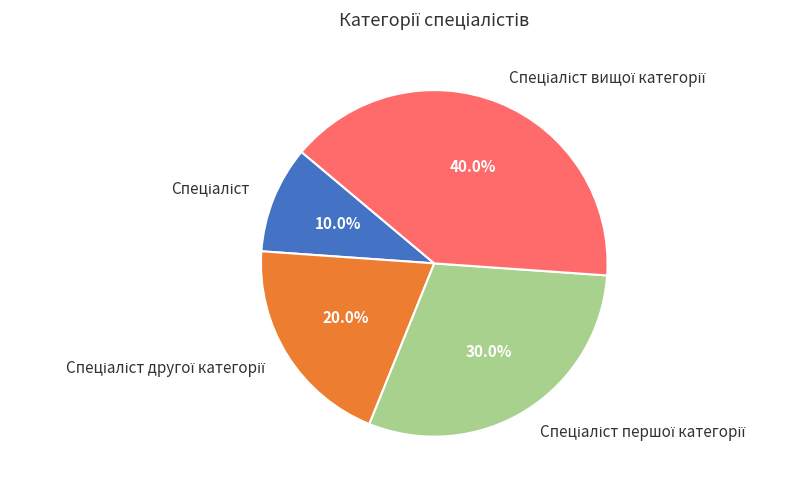

Is there a majority slice in this chart?

No